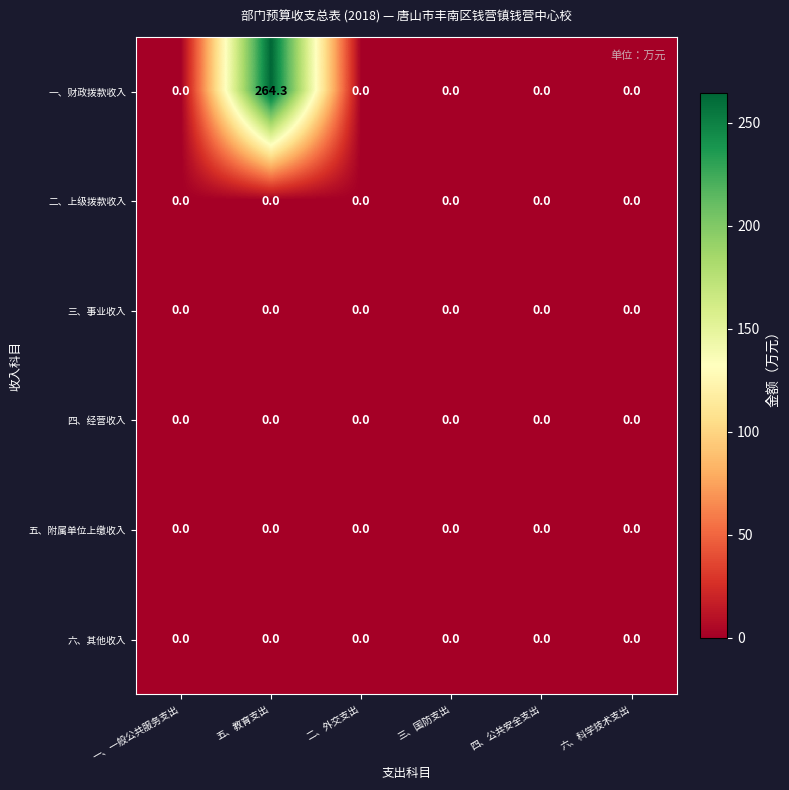

The 五、附属单位上缴收入 series shows 0.0 at 五、教育支出. True or false?

True